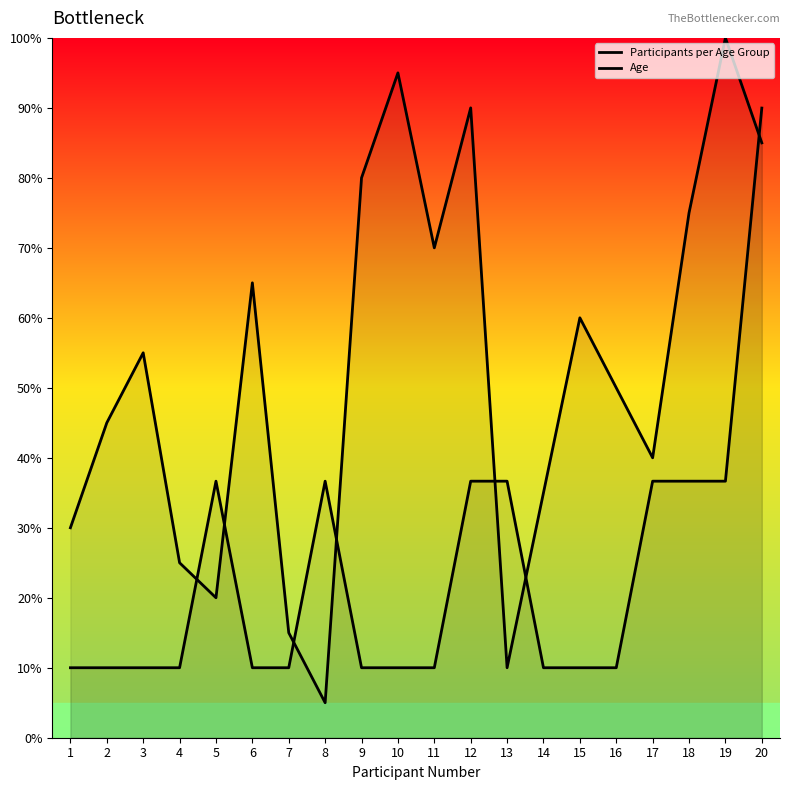

Which series has the largest range (max minus min)?

Participants per Age Group